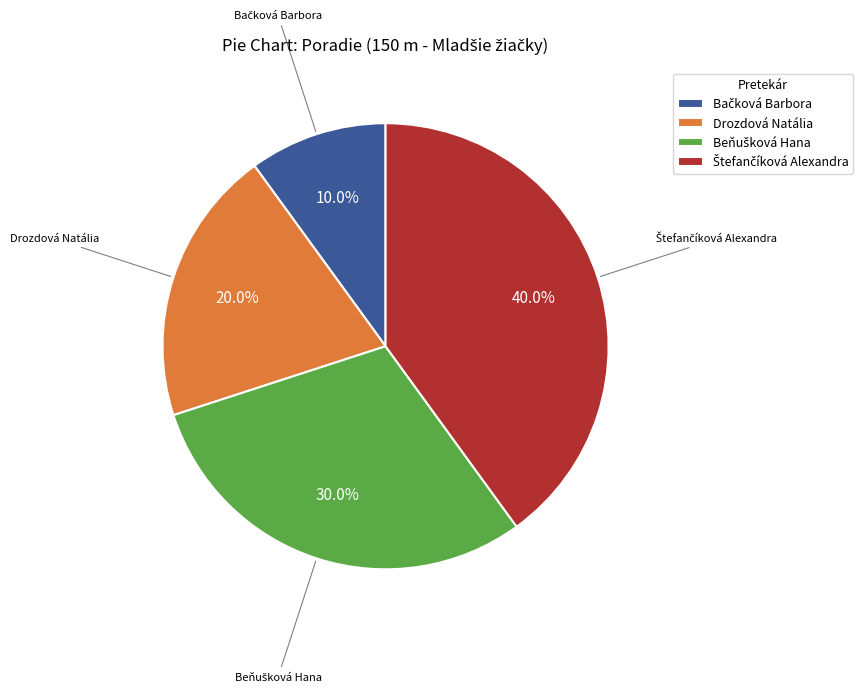

What percentage is NOT represented by Drozdová Natália?

80.0%